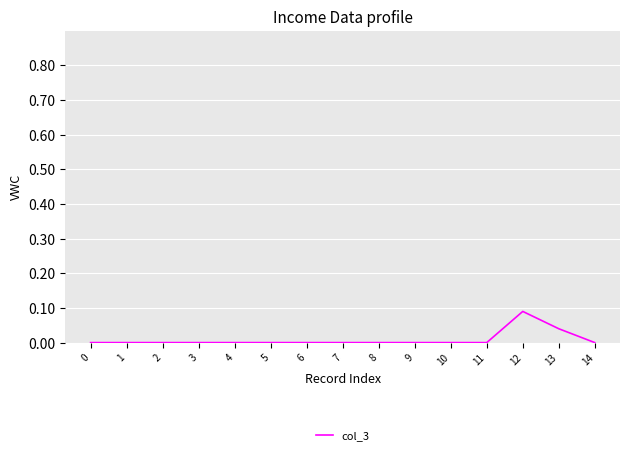

Is it true that the value at 11 is -0.1?

False